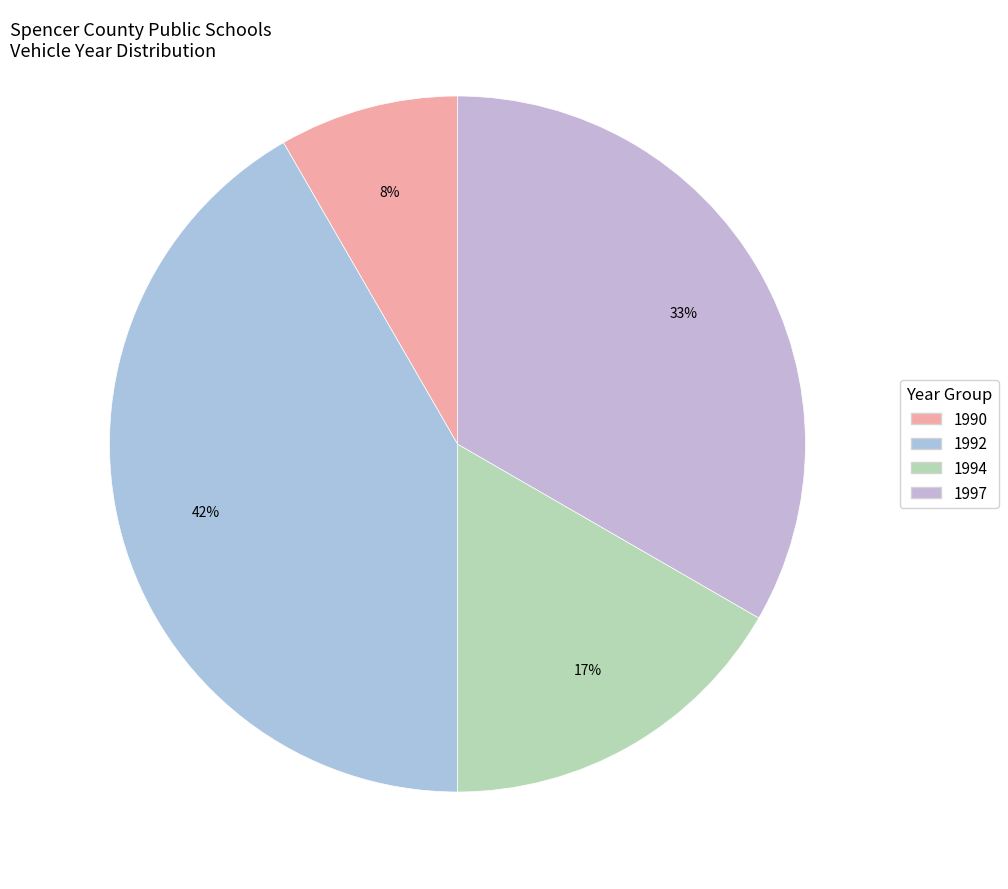

Is there a majority slice in this chart?

No